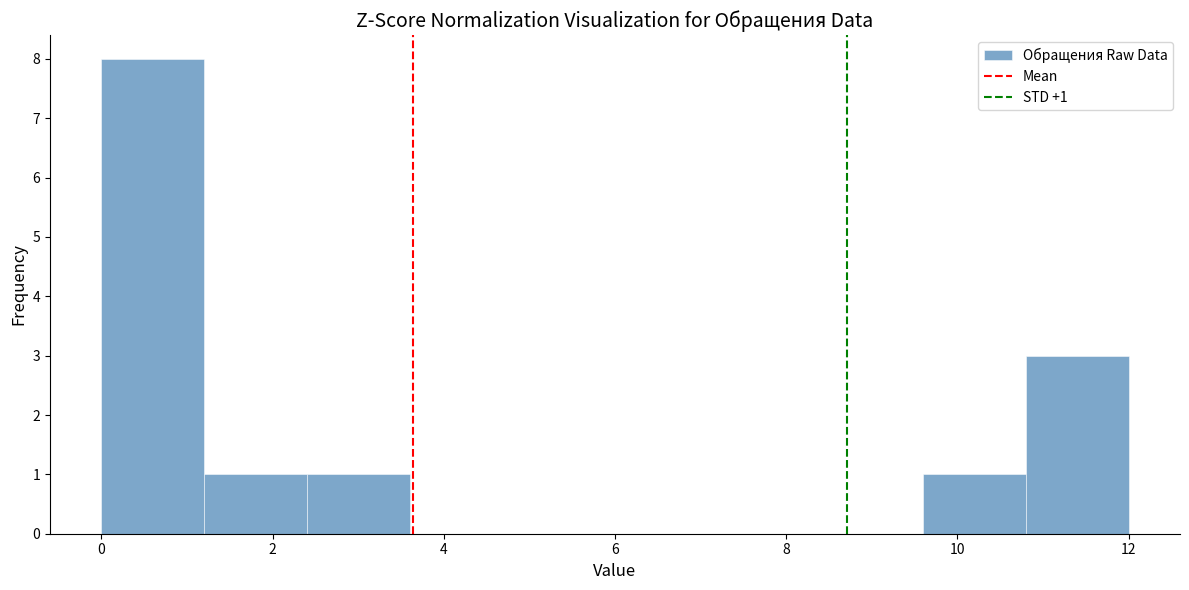

Over which range of the x-axis is the bar tallest?

0.0 to 1.2